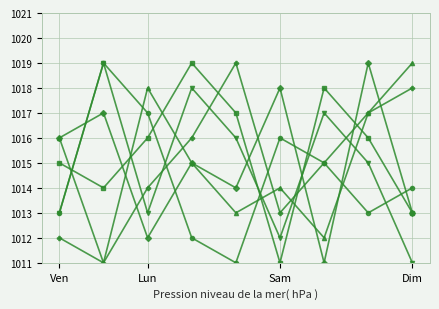

What is the smallest value displayed?

1011